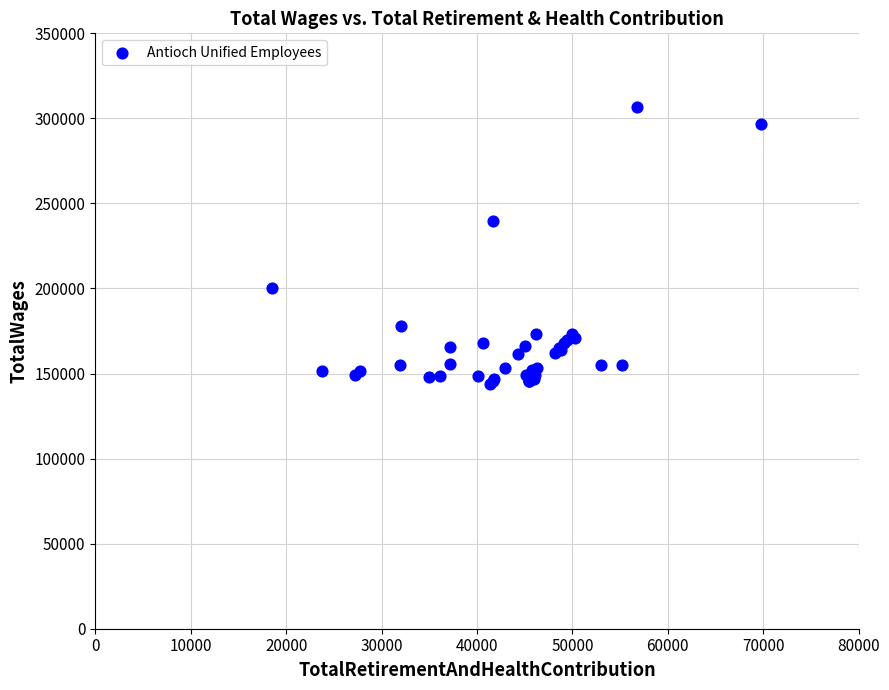

What Y value in the scatter plot is closest to 225282?

239611